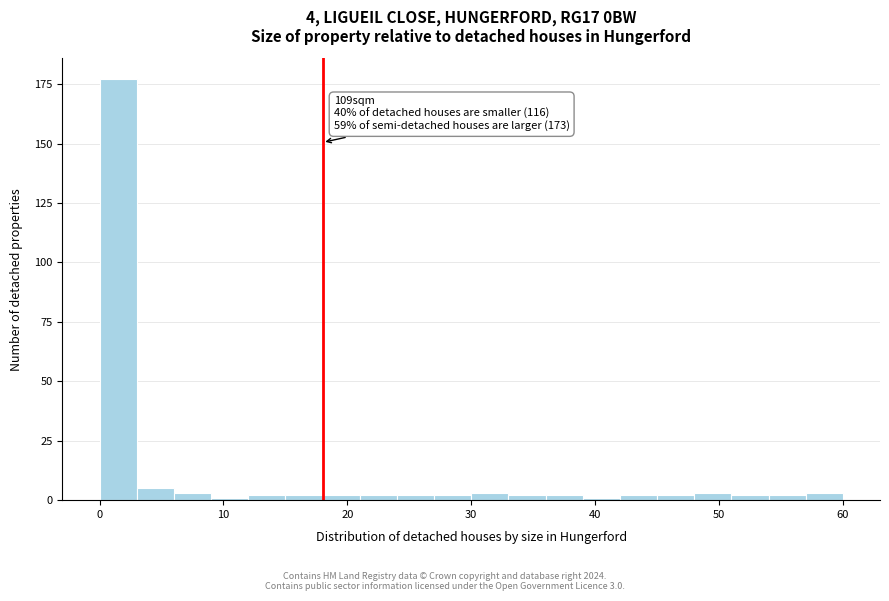

Read against the x-axis, roughly where is the centre of the tallest bar?

2